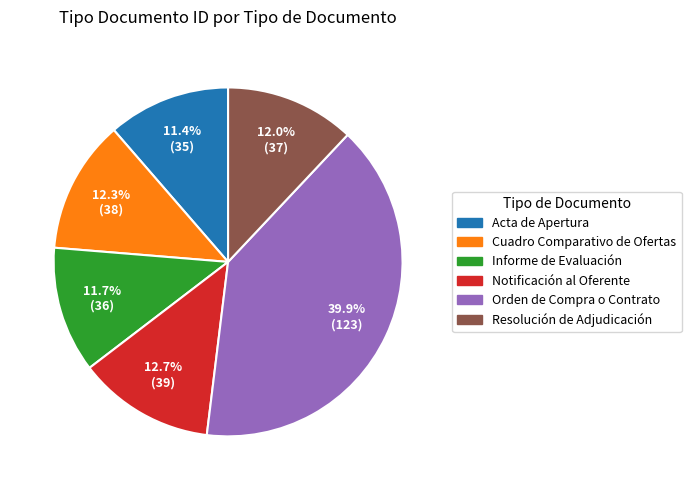

Is the sum of Cuadro Comparativo de Ofertas and Notificación al Oferente greater than half?

No